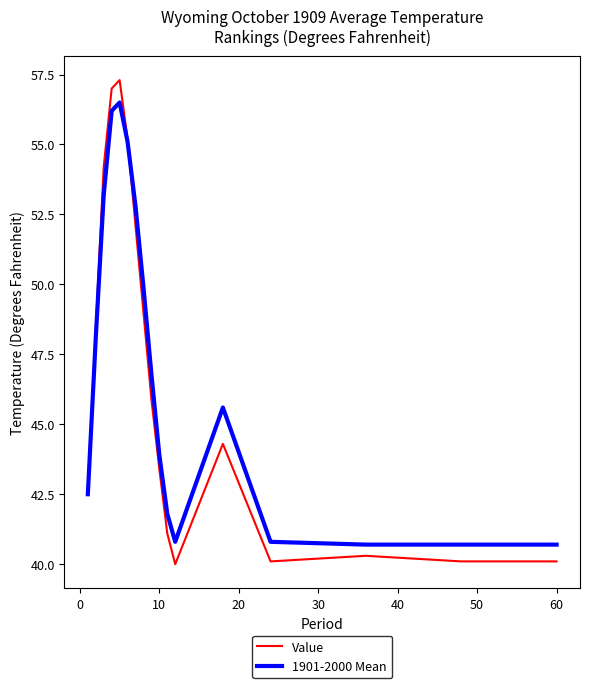

Which series has the widest spread of values?

Value